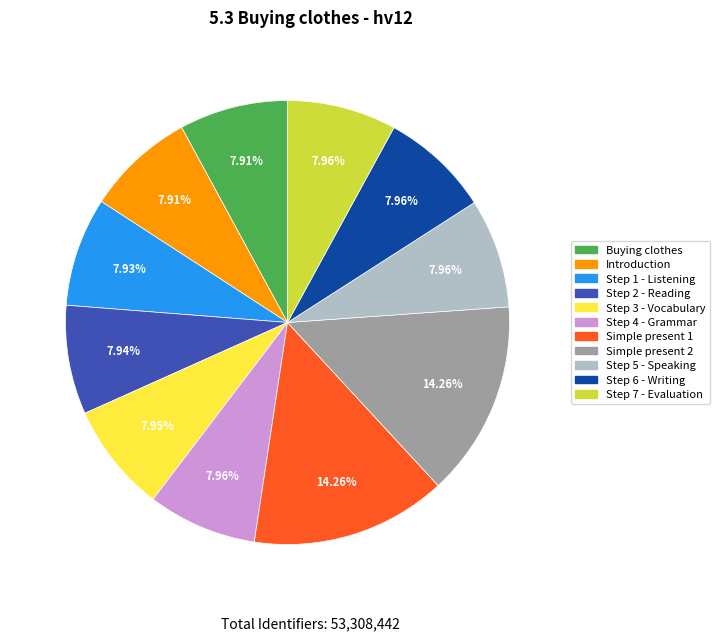

Is there a majority slice in this chart?

No